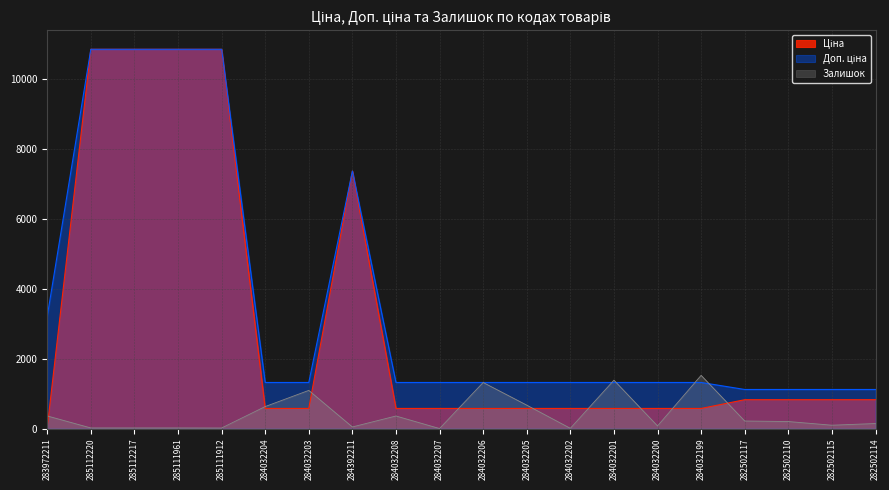

Reading left to right, list all the values displayed in this chart.

Ціна: 32.0	10840.1	10840.1	10840.1	10840.1	574.5	574.5	7360.2	574.5	574.5	574.5	574.5	574.5	574.5	574.5	574.5	823.9	823.9	823.9	823.9
Доп. ціна: 3205.0	10840.1	10840.1	10840.1	10840.1	1316.7	1316.7	7360.2	1316.7	1316.7	1316.7	1316.7	1316.7	1316.7	1316.7	1316.7	1116.5	1116.5	1116.5	1116.5
Залишок: 360.0	17.0	17.0	17.0	15.0	628.0	1090.0	45.0	358.0	0.0	1316.0	669.0	6.0	1382.0	74.0	1520.0	215.0	200.0	95.0	143.0